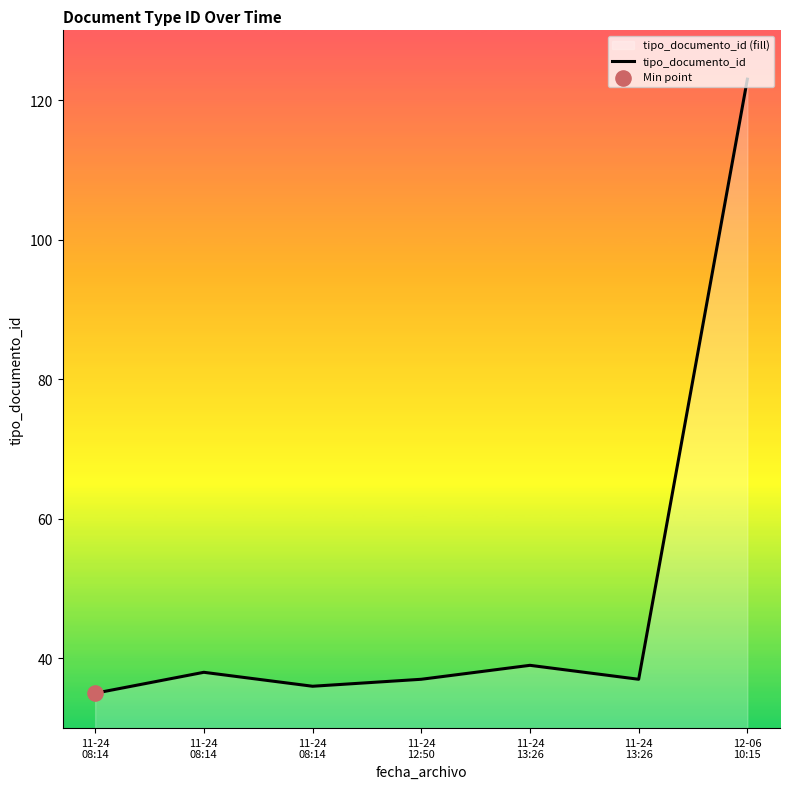

What is the change in value from 11-24
08:14 to 11-24
13:26?

+4